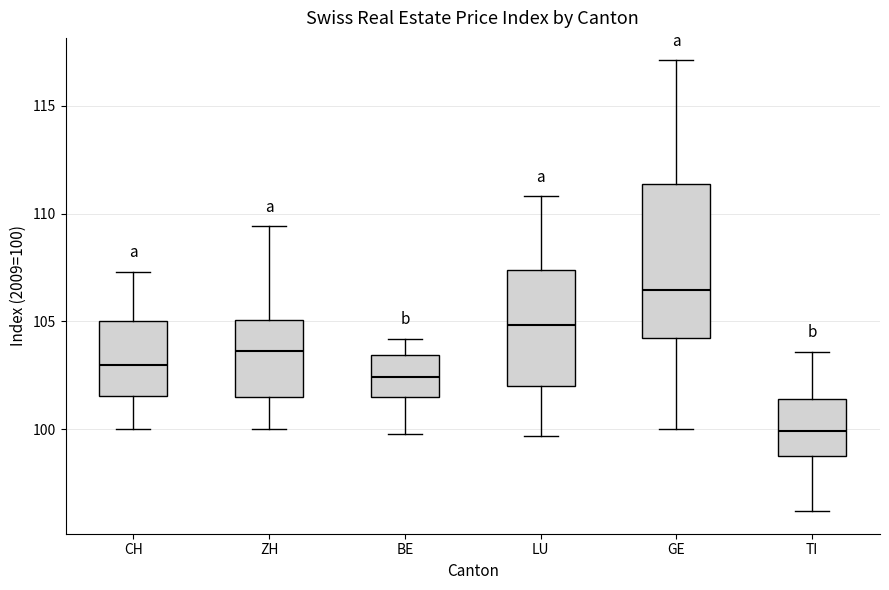

Reading left to right, transcribe this box plot: for each box, give where its median line is, the range the box spans, and where its two whiskers end, as read against the y-axis. The values are not printed on the chart, so give them approximately, as read against the axis.

CH: median 103.0, box 101.5 to 105.0, whiskers 100.0 to 107.5
ZH: median 103.5, box 101.5 to 105.0, whiskers 100.0 to 109.5
BE: median 102.5, box 101.5 to 103.5, whiskers 100.0 to 104.0
LU: median 105.0, box 102.0 to 107.5, whiskers 99.5 to 111.0
GE: median 106.5, box 104.5 to 111.5, whiskers 100.0 to 117.0
TI: median 100.0, box 99.0 to 101.5, whiskers 96.0 to 103.5